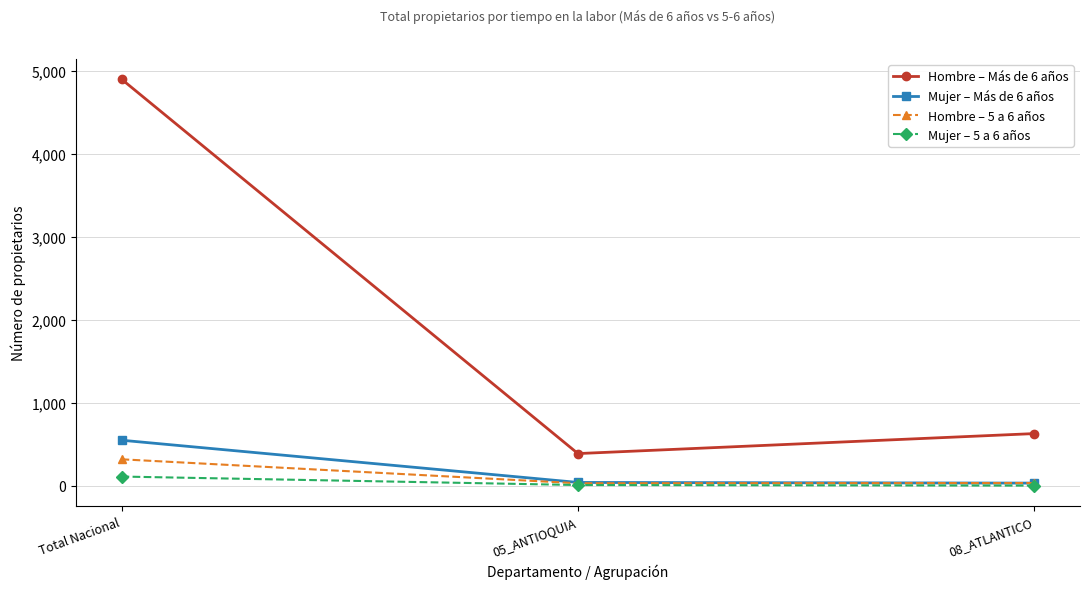

What is the sum of all Hombre – Más de 6 años values?

5924